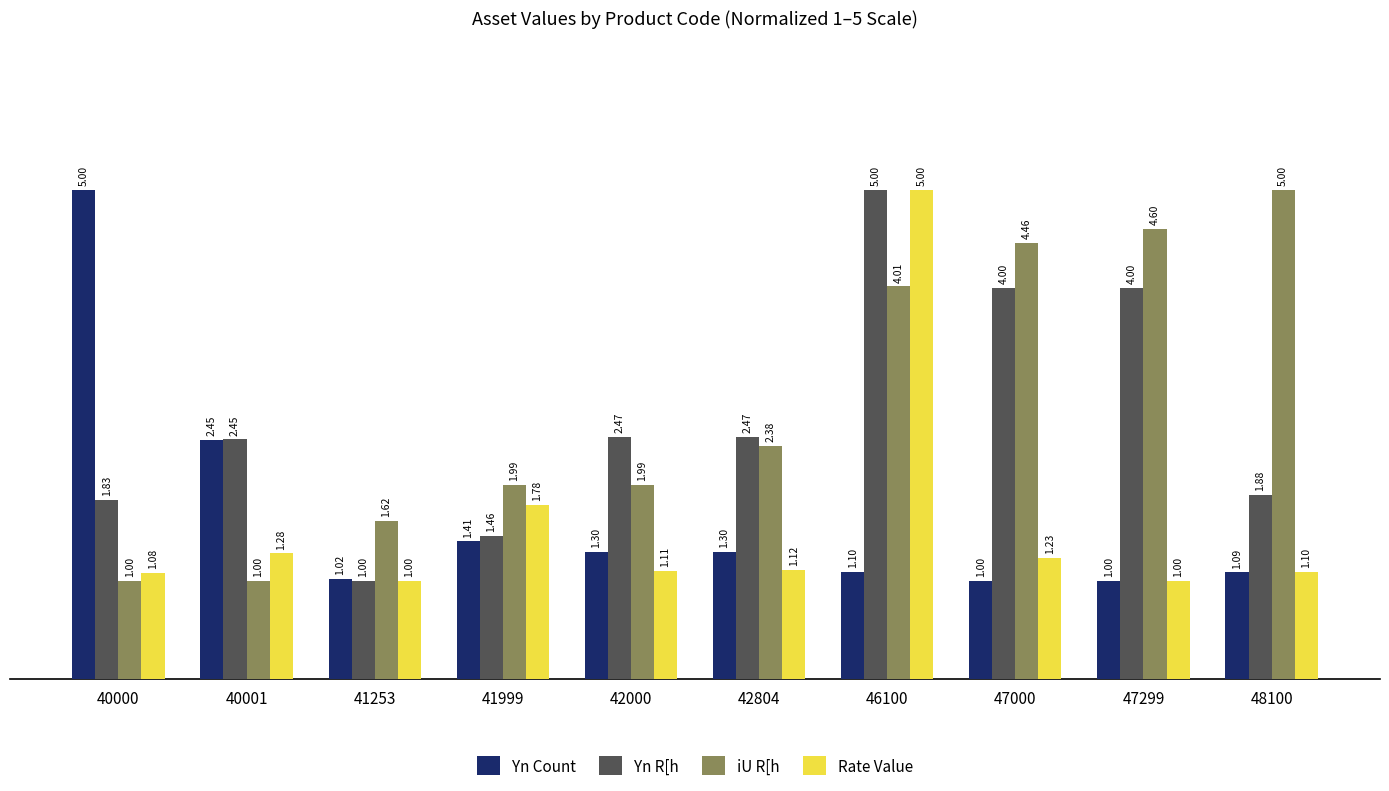

Which series changed the most between 46100 and 47000?

Rate Value